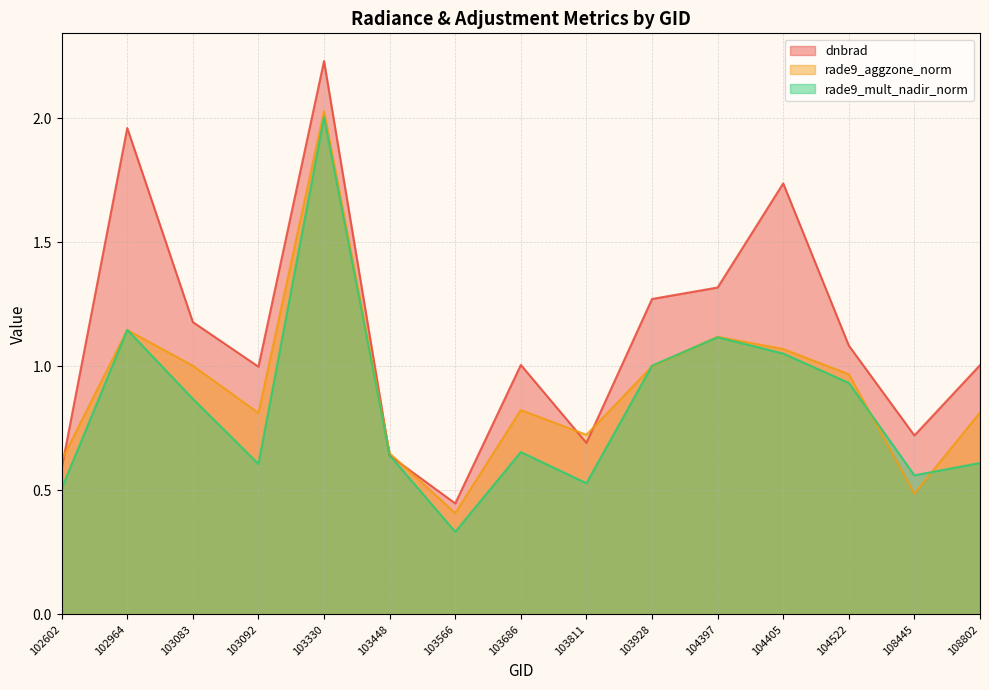

At which category does the chart reach its peak across all series?

103330